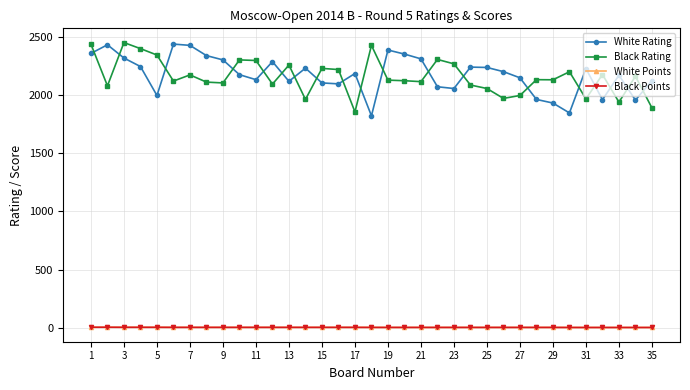

True or false: Black Points and White Rating intersect in this chart.

False